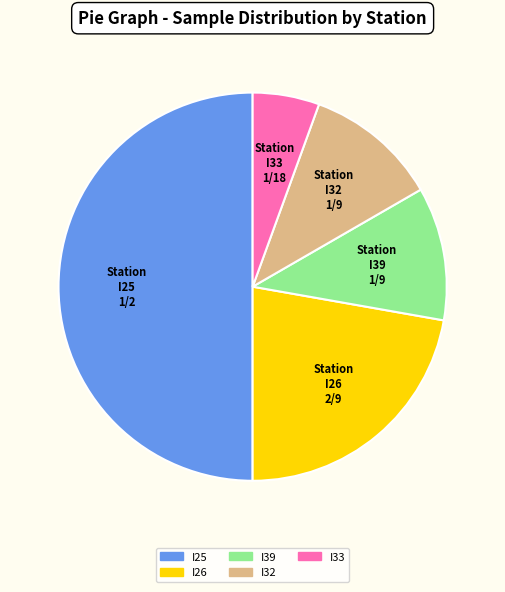

Does Station I33 represent more than half of the total?

No